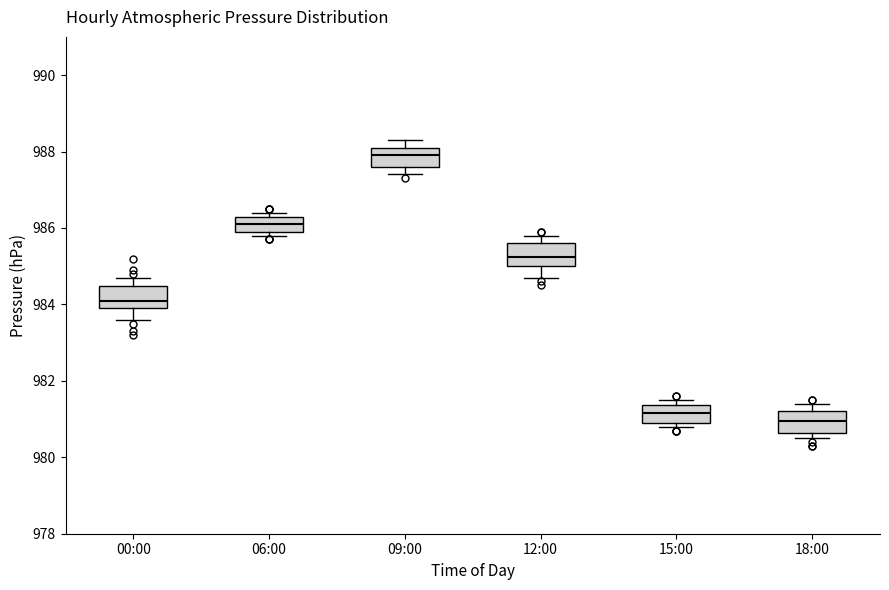

Reading left to right, transcribe this box plot: for each box, give where its median line is, the range the box spans, and where its two whiskers end, as read against the y-axis. The values are not printed on the chart, so give them approximately, as read against the axis.

00:00: median 984.2, box 984.0 to 984.4, whiskers 983.6 to 984.8
06:00: median 986.2, box 986.0 to 986.4, whiskers 985.8 to 986.4 (just above the box's upper edge)
09:00: median 988.0, box 987.6 to 988.2, whiskers 987.4 to 988.4
12:00: median 985.2, box 985.0 to 985.6, whiskers 984.8 to 985.8
15:00: median 981.2, box 981.0 to 981.4, whiskers 980.8 to 981.6
18:00: median 981.0, box 980.6 to 981.2, whiskers 980.6 (just below the box's lower edge) to 981.4